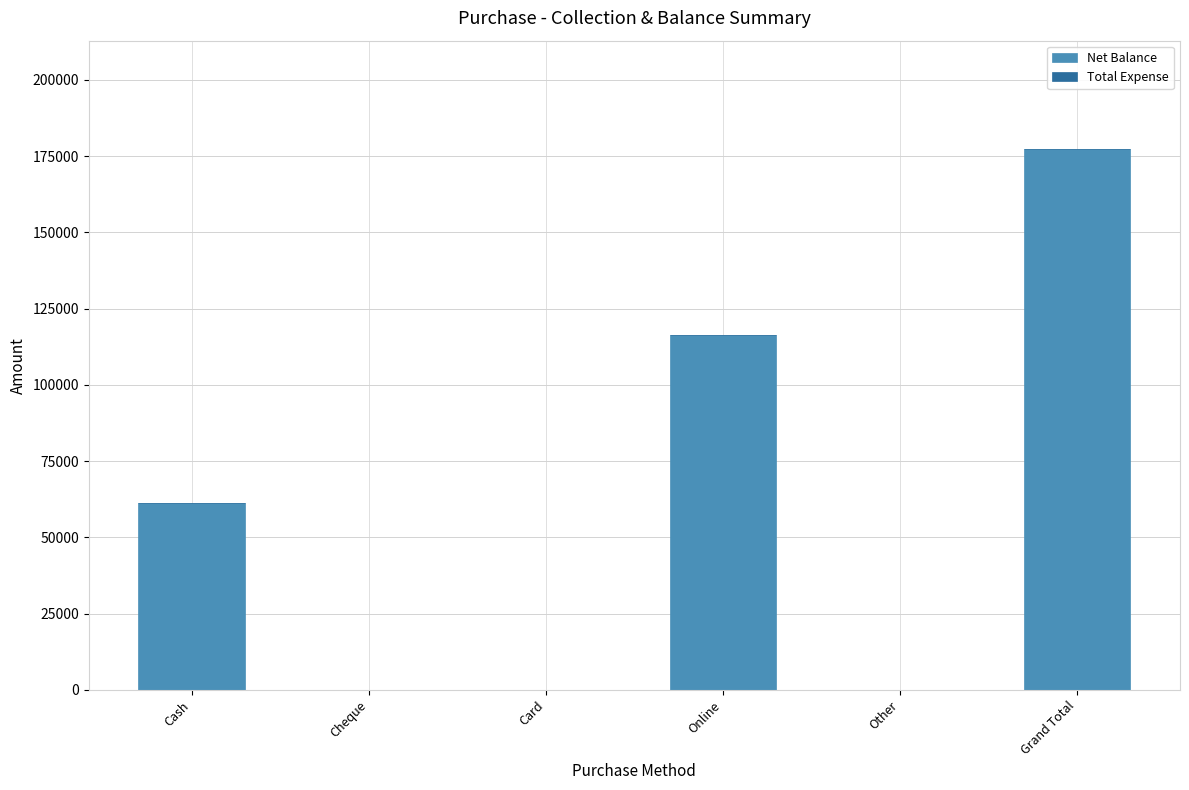

Which label corresponds to the largest value in the chart?

Grand Total